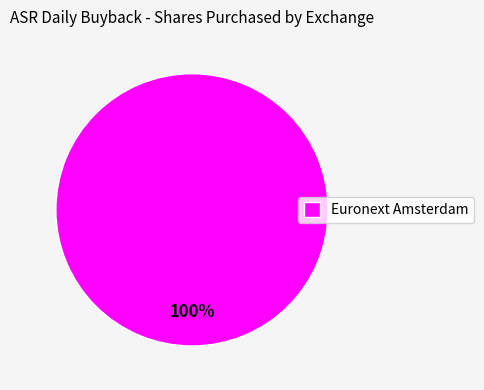

How many slices are in this pie chart?

1